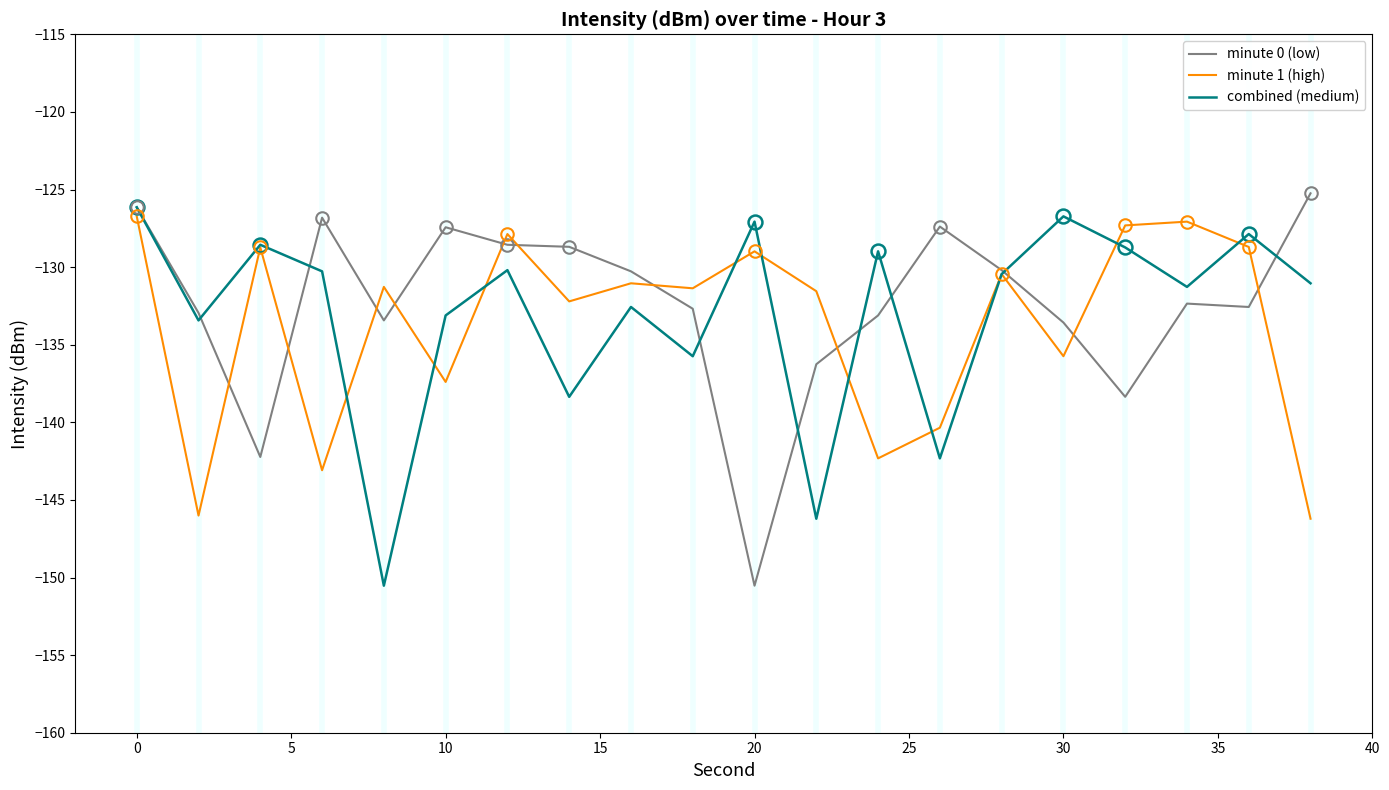

What is the minimum value for minute 0 (low)?

-150.5